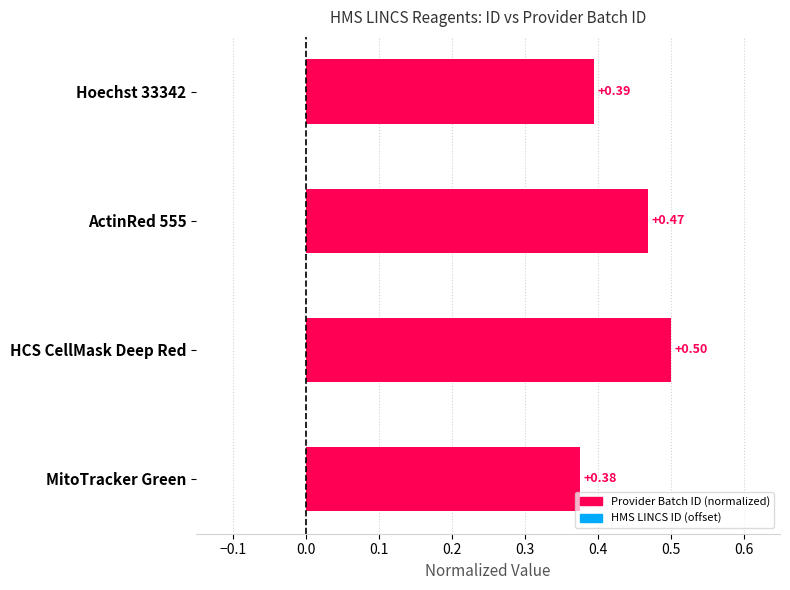

The value of Provider Batch ID at ActinRed 555 is 0.8. True or false?

False